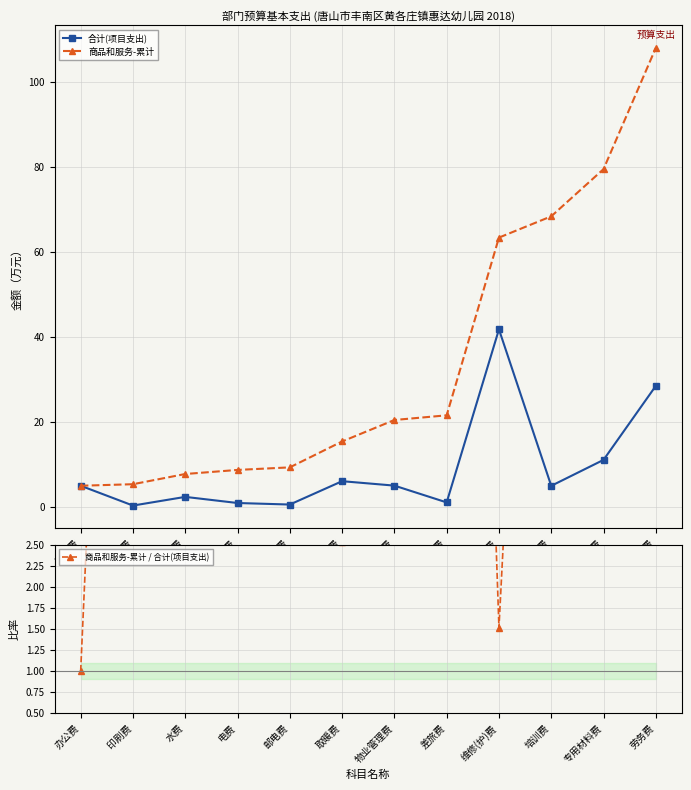

Rank the categories by 合计(项目支出) value from highest to lowest.

维修(护)费, 劳务费, 专用材料费, 取暖费, 物业管理费, 办公费, 培训费, 水费, 差旅费, 电费, 邮电费, 印刷费